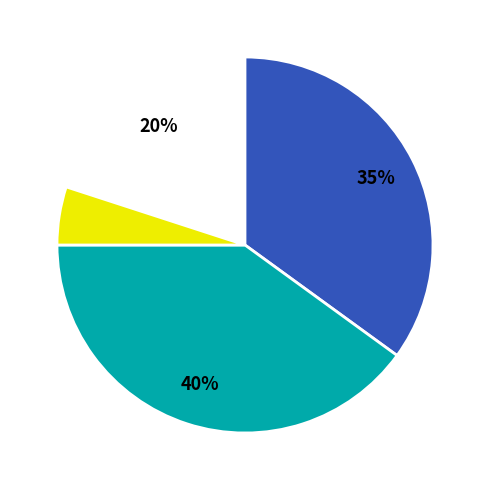

To the nearest percent, what is the difference between the largest and smallest slice percentages?

35%